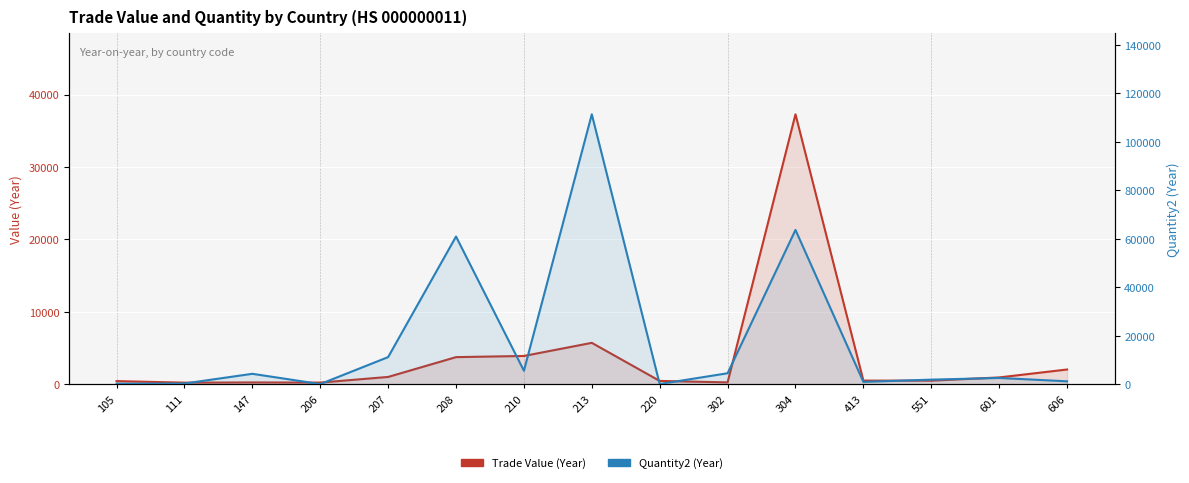

Reading left to right, what are all the values shown in this chart?

Trade Value (Year): 105=457	111=244	147=274	206=254	207=1033	208=3766	210=3927	213=5736	220=484	302=282	304=37269	413=528	551=517	601=965	606=2058
Quantity2 (Year): 105=304	111=372	147=4378	206=144	207=11264	208=60968	210=5643	213=111359	220=167	302=4608	304=63691	413=1044	551=1974	601=2668	606=1284